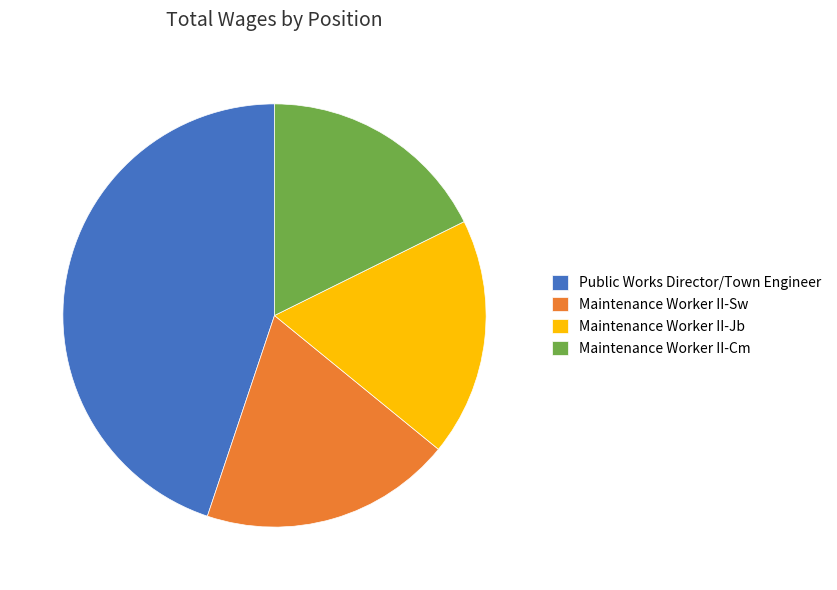

Do Maintenance Worker II-Jb and Public Works Director/Town Engineer together represent more than half of the pie?

Yes